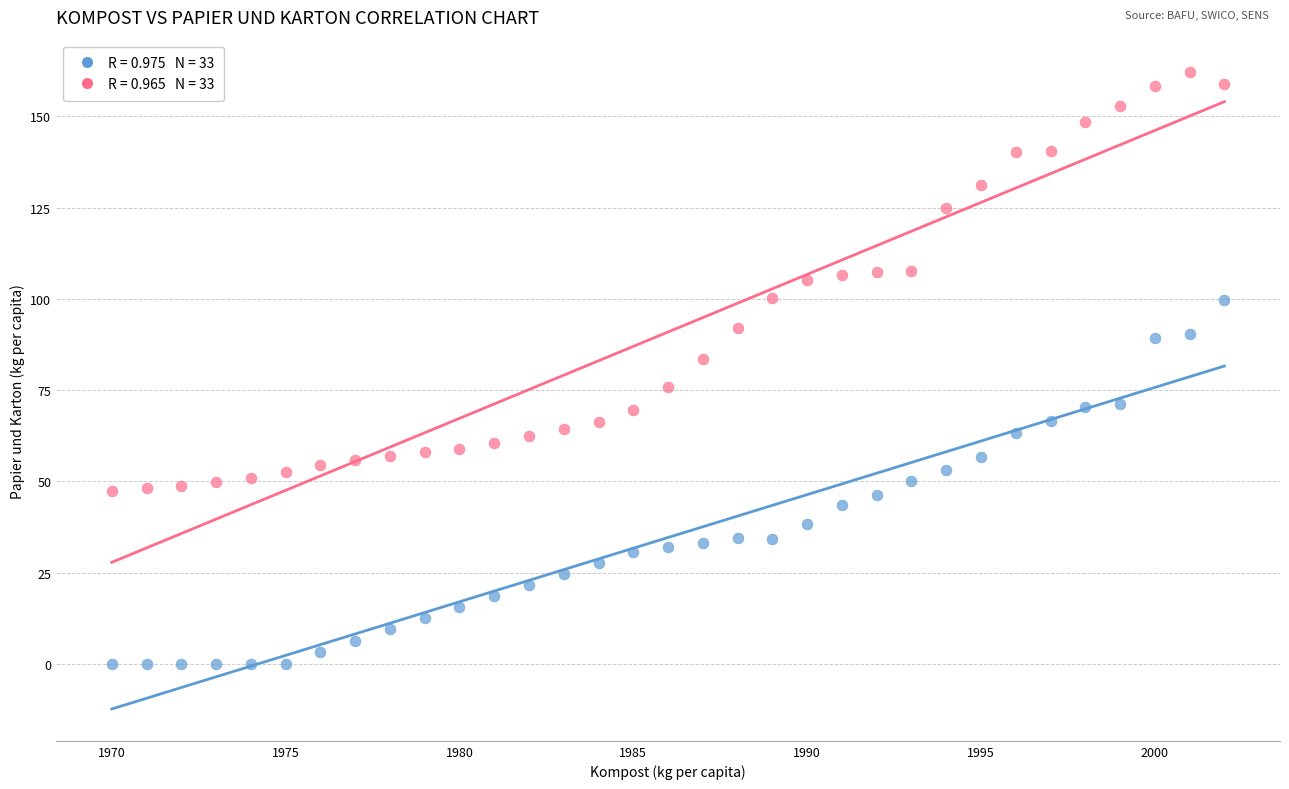

Across all data points, what is the range of X values (max minus min)?

32.0